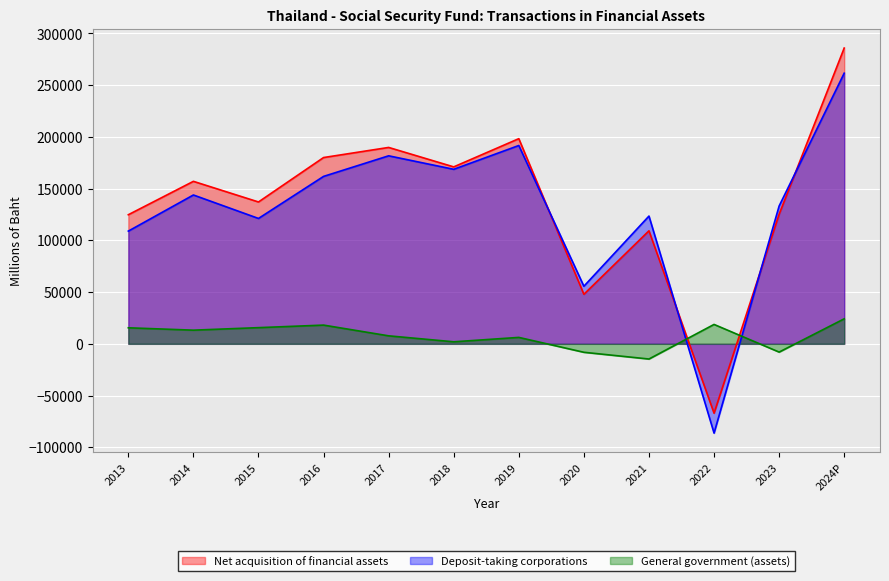

Count the number of categories in the chart.

12